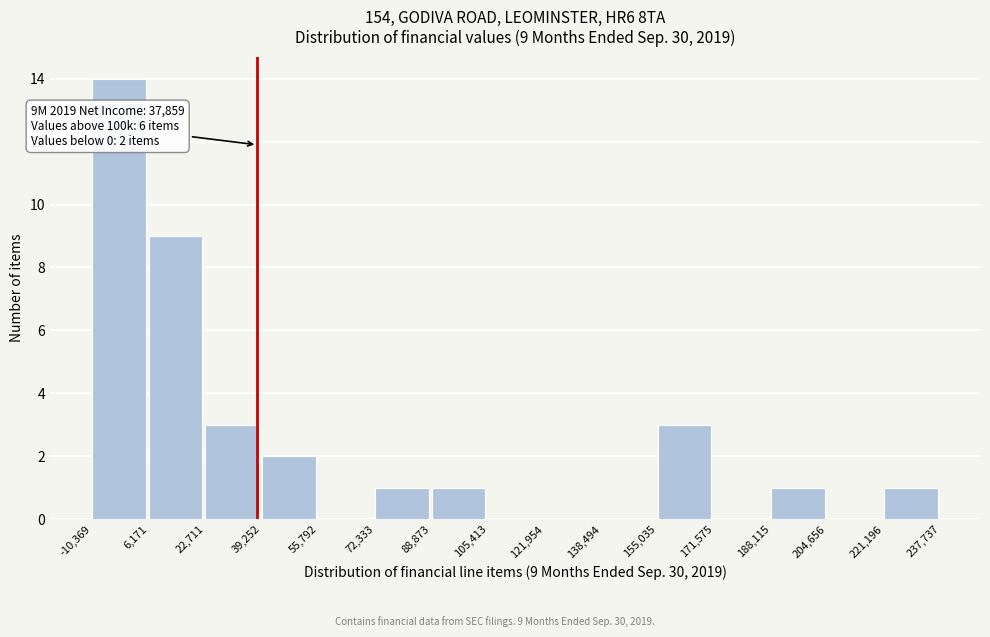

Over which range of the x-axis is the bar tallest?

-10,369 to 6,171